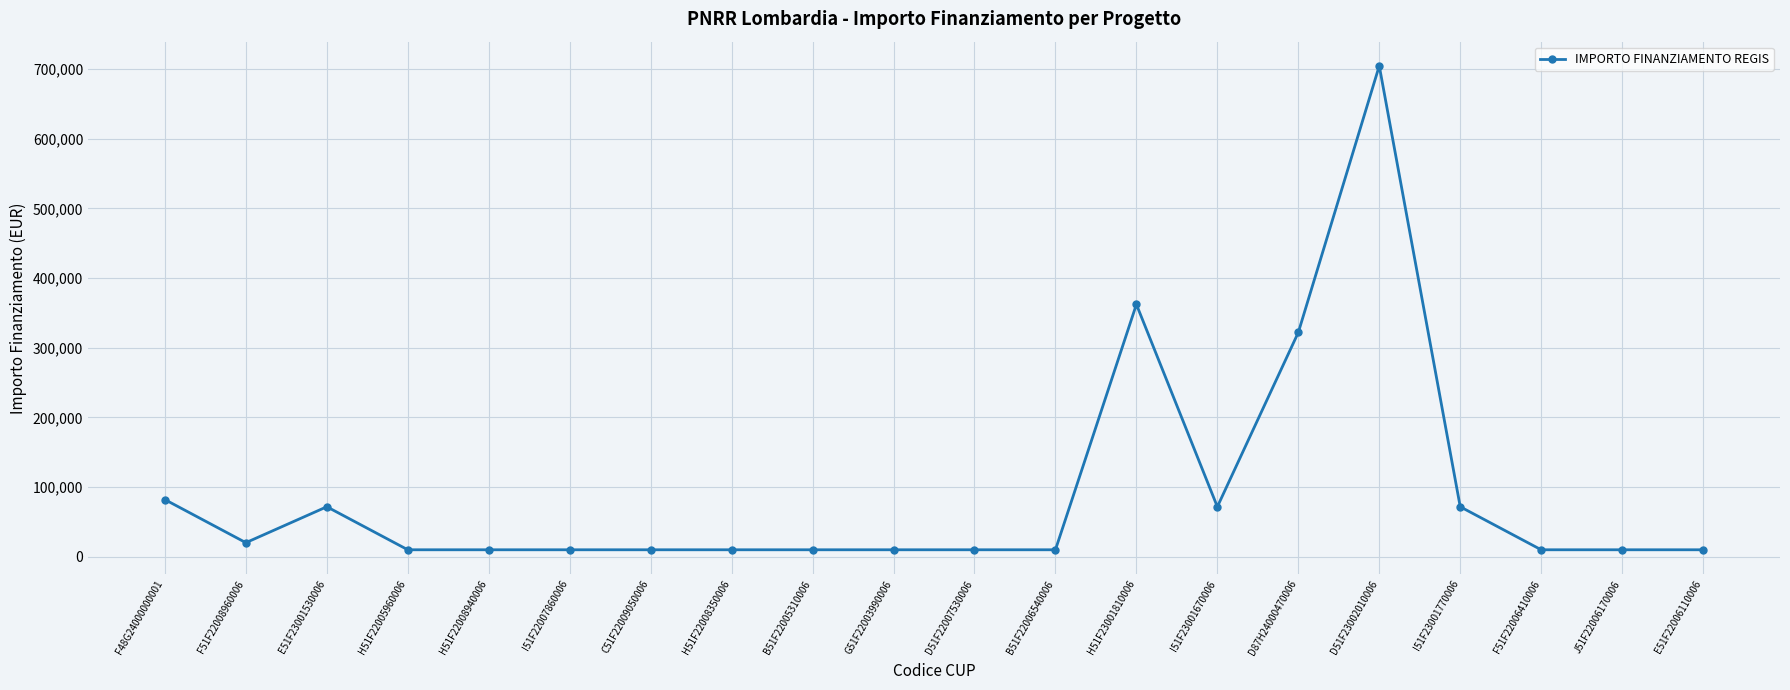

Count the number of values greater than 10172.

8